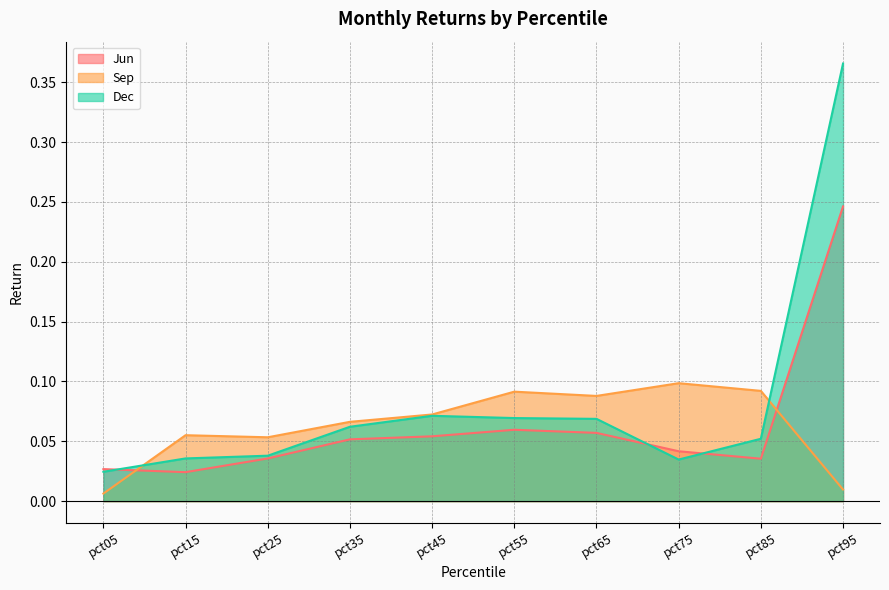

At which category does the chart reach its minimum across all series?

pct05